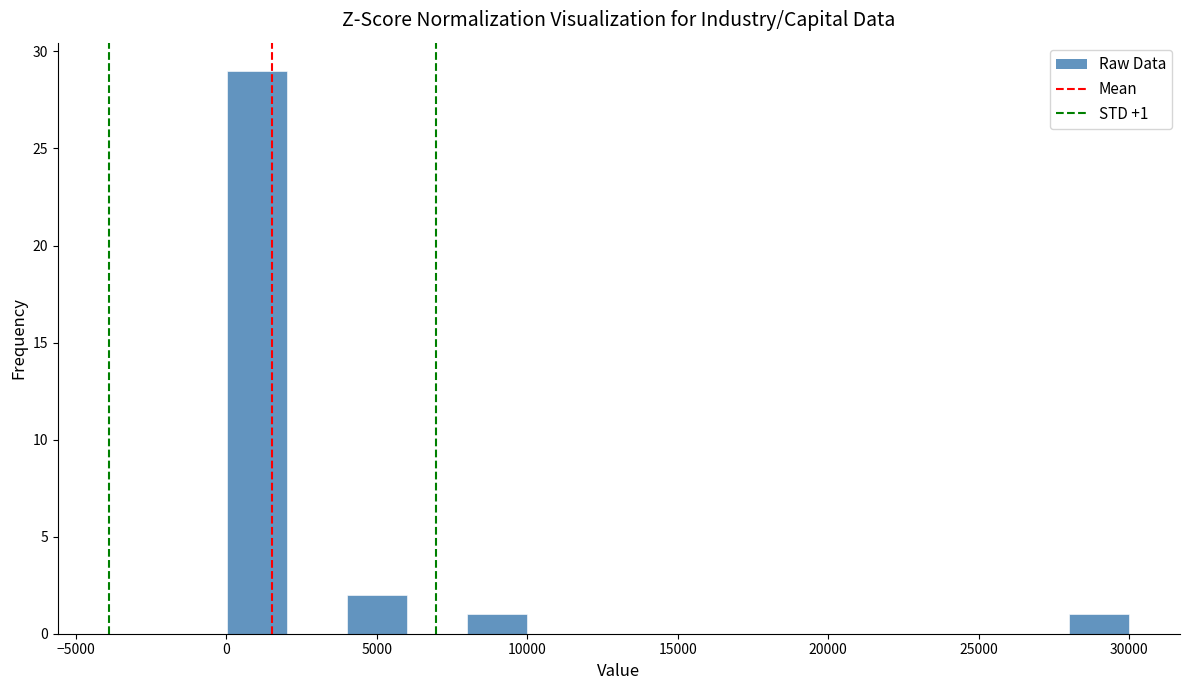

Around what value on the x-axis is the tallest bar? Give the approximate position of its centre, as read against the axis.

1000